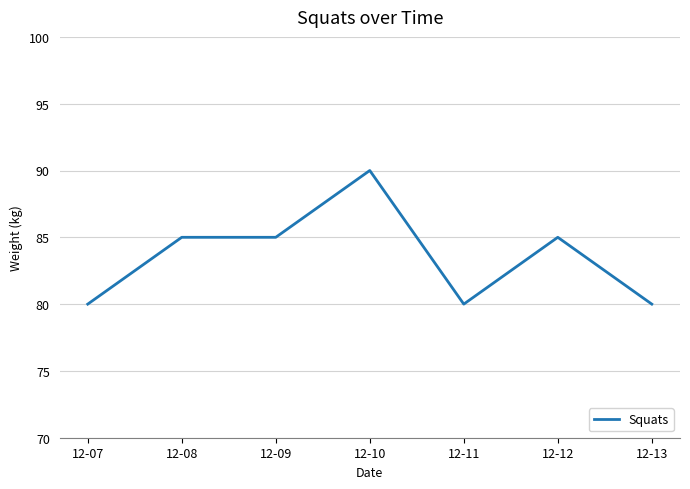

Is it true that the value at 12-10 is 90?

True